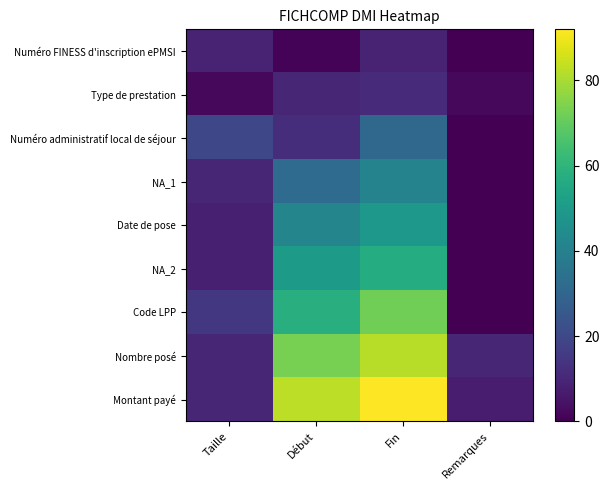

List the series in order of their peak value, highest first.

Montant payé, Nombre posé, Code LPP, NA_2, Date de pose, NA_1, Numéro administratif local de séjour, Type de prestation, Numéro FINESS d'inscription ePMSI